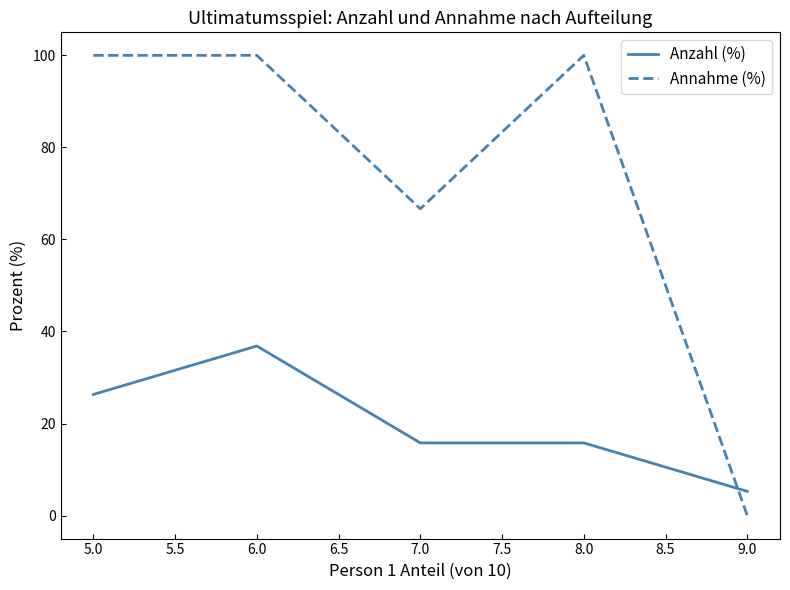

What is the total value across all series at 7.0?

82.5